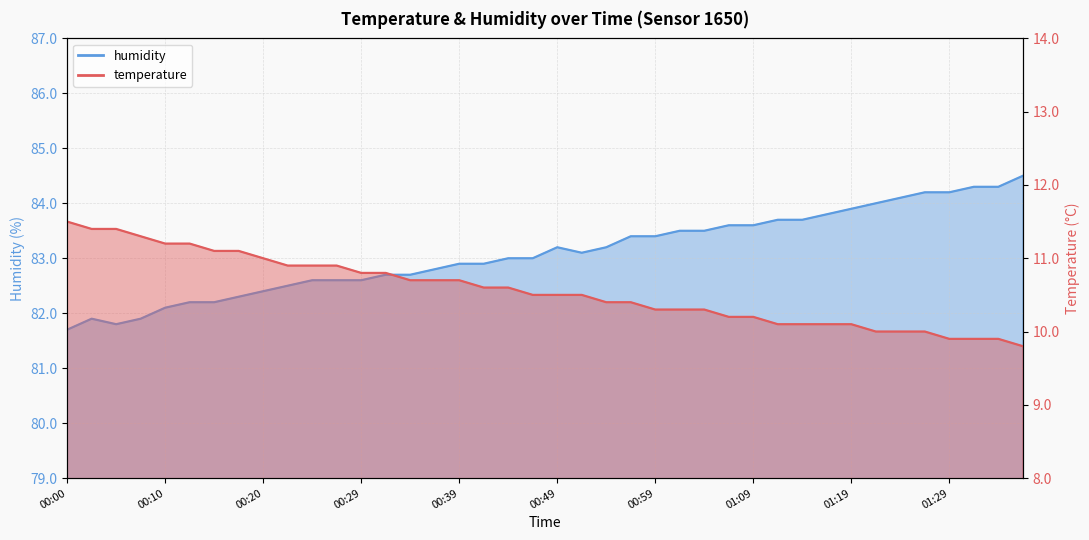

What is the label of the 32nd point from the right?

00:20